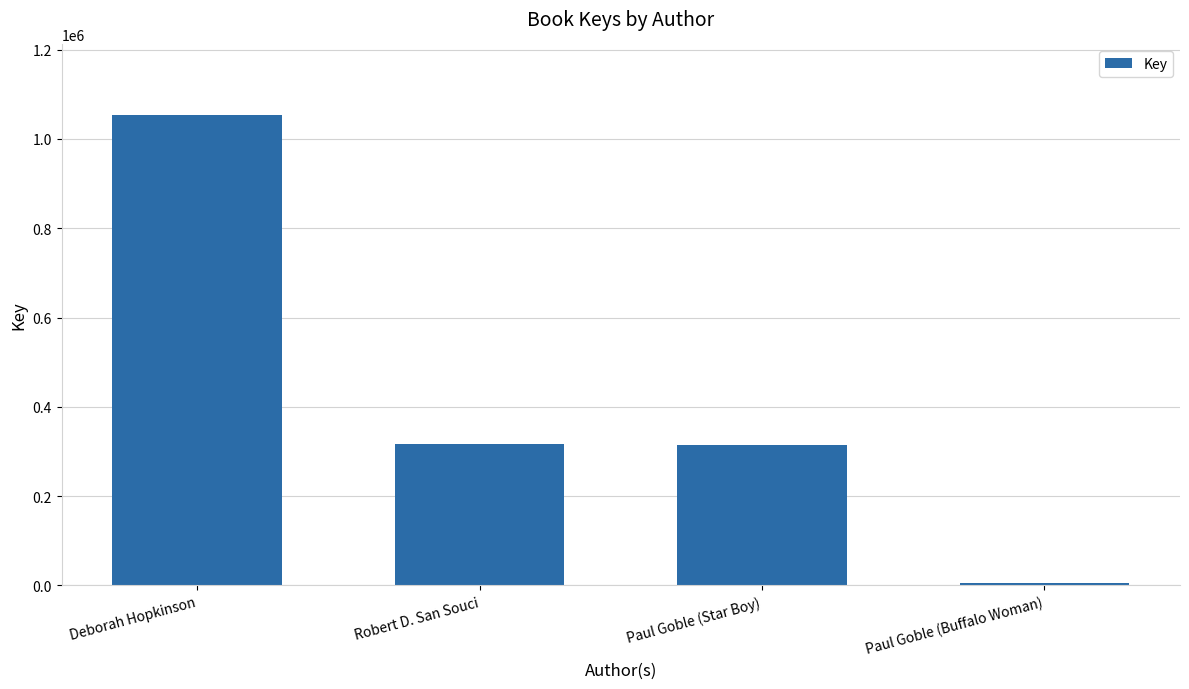

Which label corresponds to the largest value in the chart?

Deborah Hopkinson